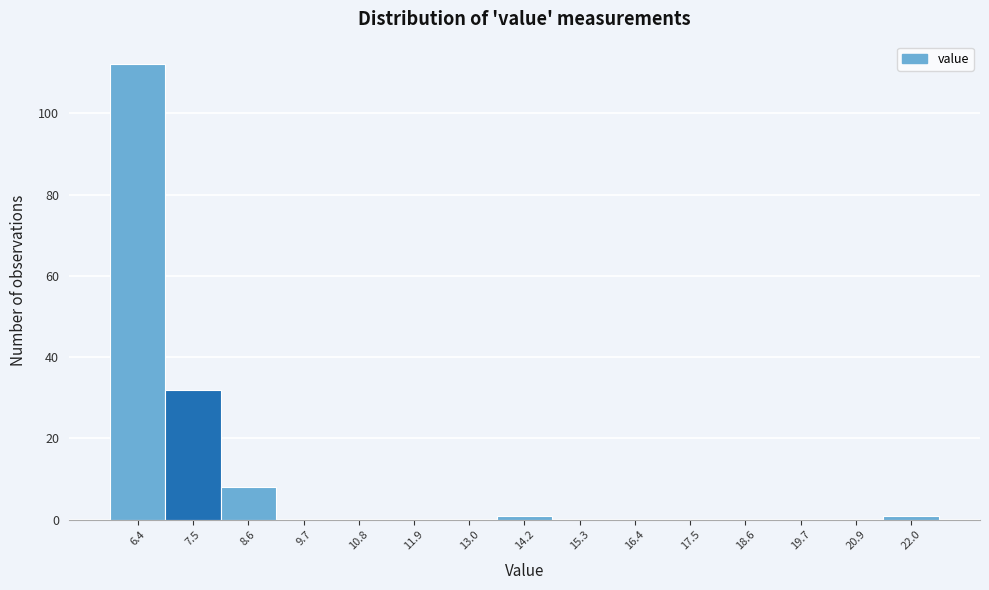

Reading left to right, list every bar in this chart as the range it spans on the x-axis followed by its height. Neither the bar edges nor the heights are printed on the chart, so give them approximately, as read against the axes.

5.8 to 7.0: 112
7.0 to 8.0: 32
8.0 to 9.2: 8
9.2 to 10.2: 0
10.2 to 11.4: 0
11.4 to 12.4: 0
12.4 to 13.6: 0
13.6 to 14.8: under 2
14.8 to 15.8: 0
15.8 to 17.0: 0
17.0 to 18.0: 0
18.0 to 19.2: 0
19.2 to 20.2: 0
20.2 to 21.4: 0
21.4 to 22.6: under 2